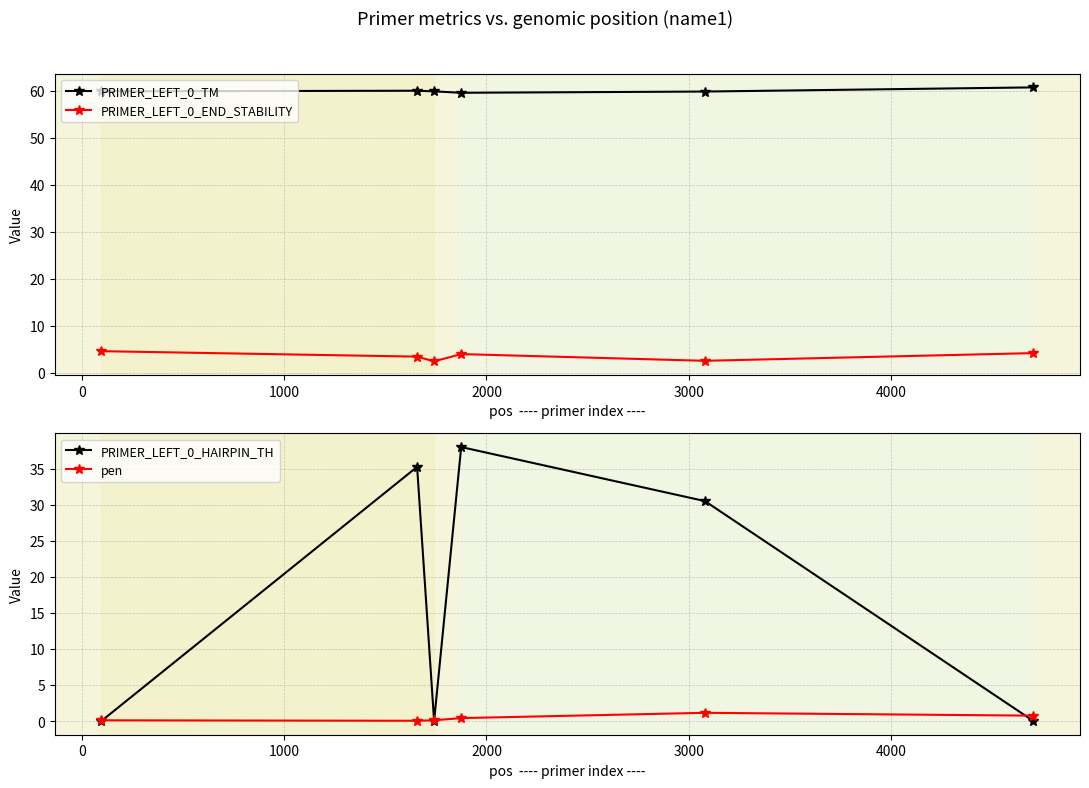

How many lines are shown in the chart?

4